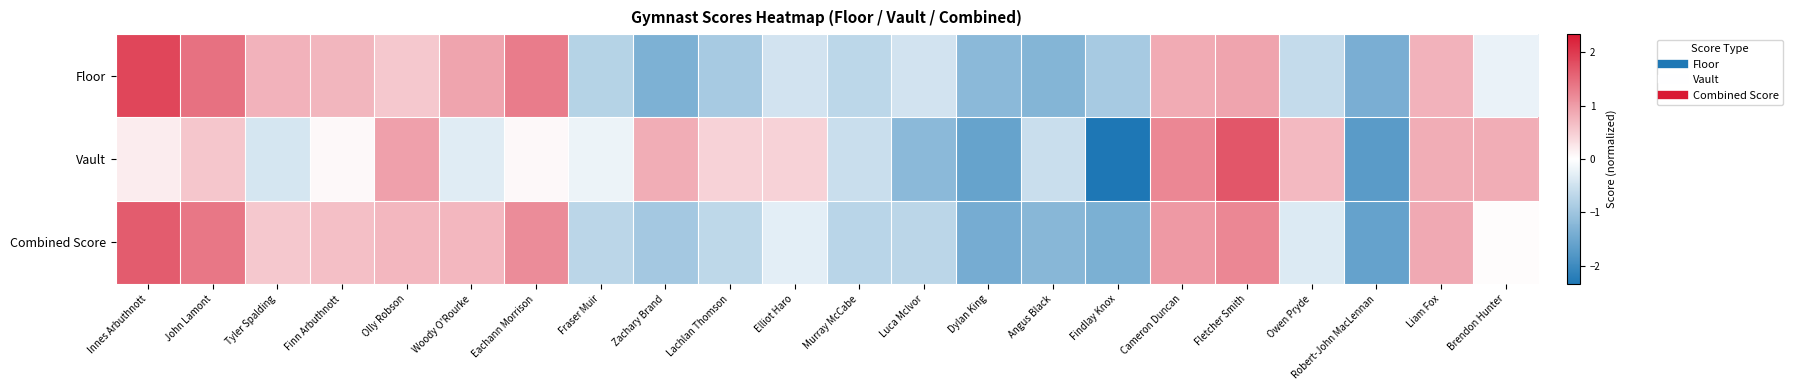

How many distinct data groups are displayed?

3